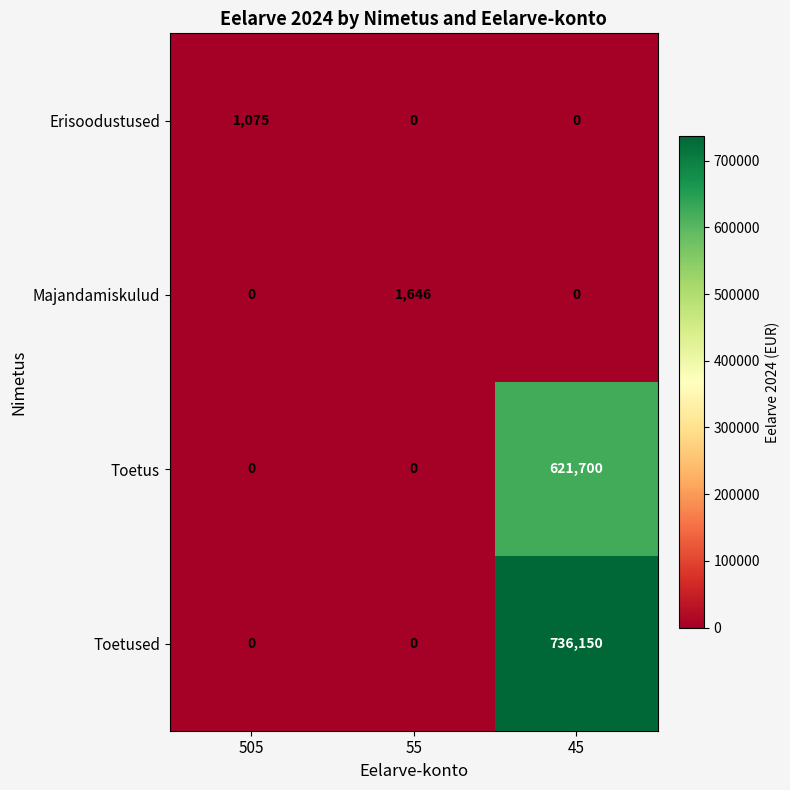

Reading right to left, transcribe all the data shown in this chart.

Erisoodustused: 45=0	55=0	505=1075
Majandamiskulud: 45=0	55=1646	505=0
Toetus: 45=621700	55=0	505=0
Toetused: 45=736150	55=0	505=0